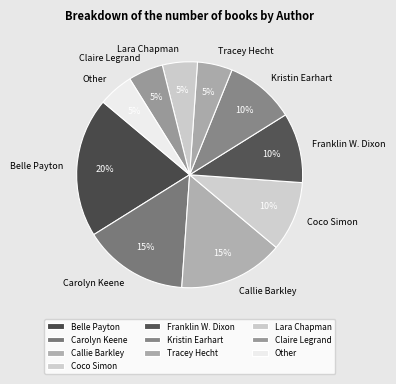

True or false: Tracey Hecht accounts for 17% of the total.

False